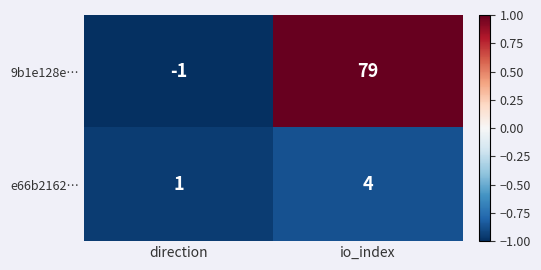

What value does the 9b1e128e… series have at io_index, to the nearest 10?

80